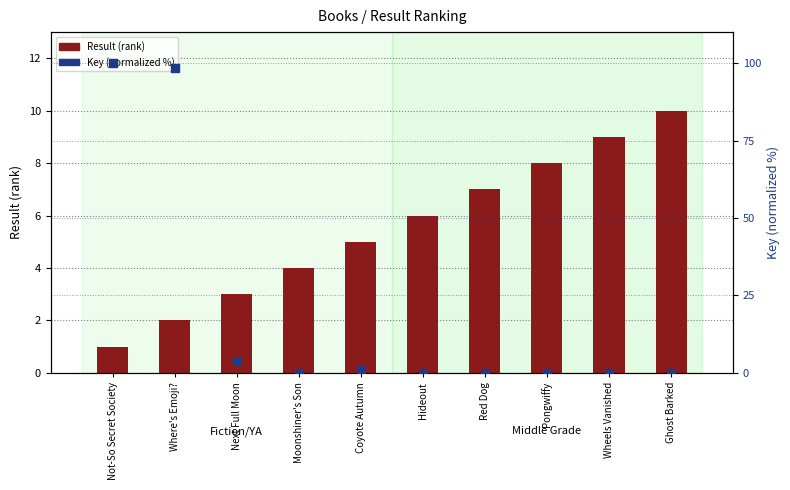

What are all the series names shown in the legend?

Result (rank), Key (normalized %)